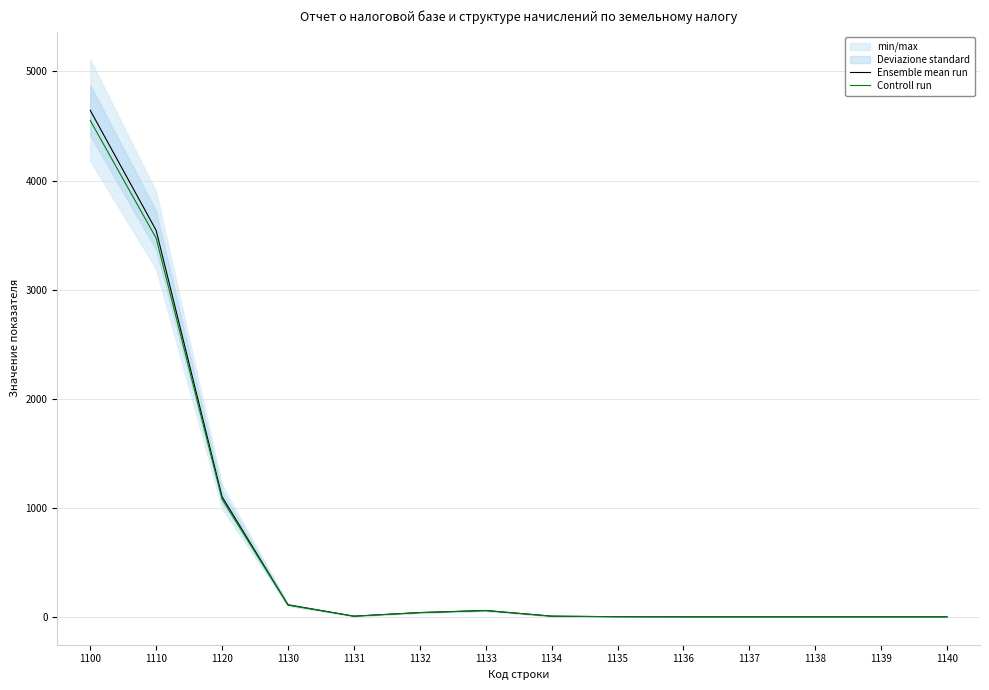

Where does the Ensemble mean run series first go above 6?

1100